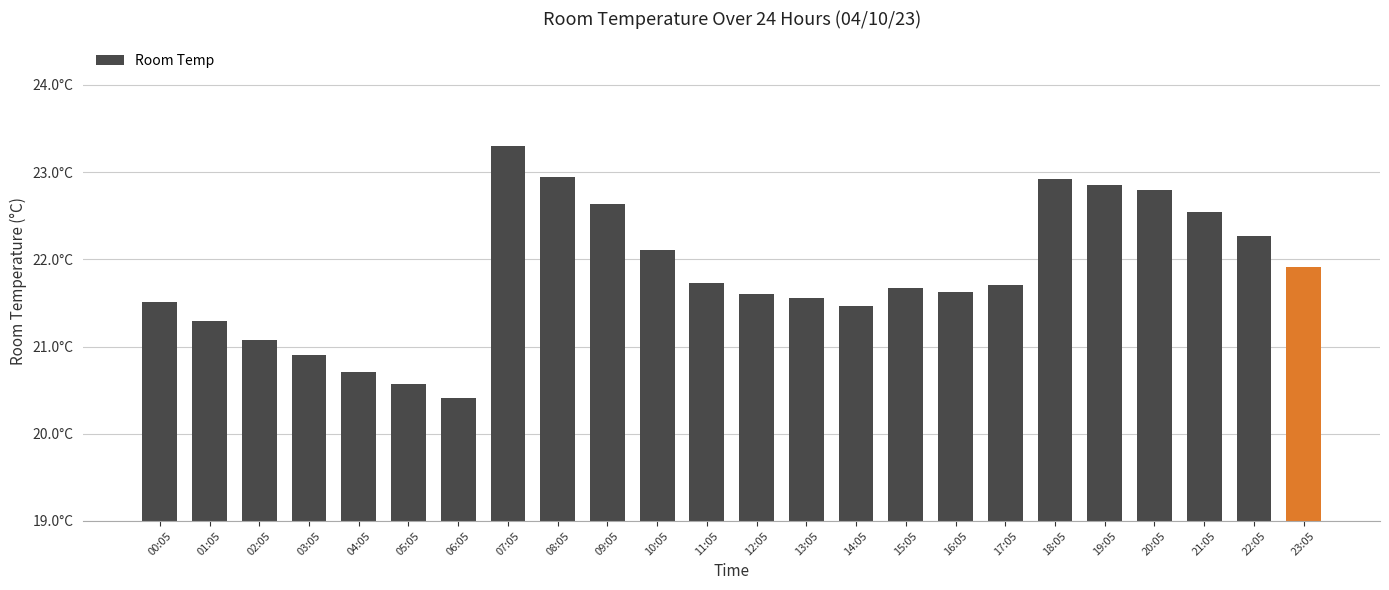

What position from the left is 10:05?

11